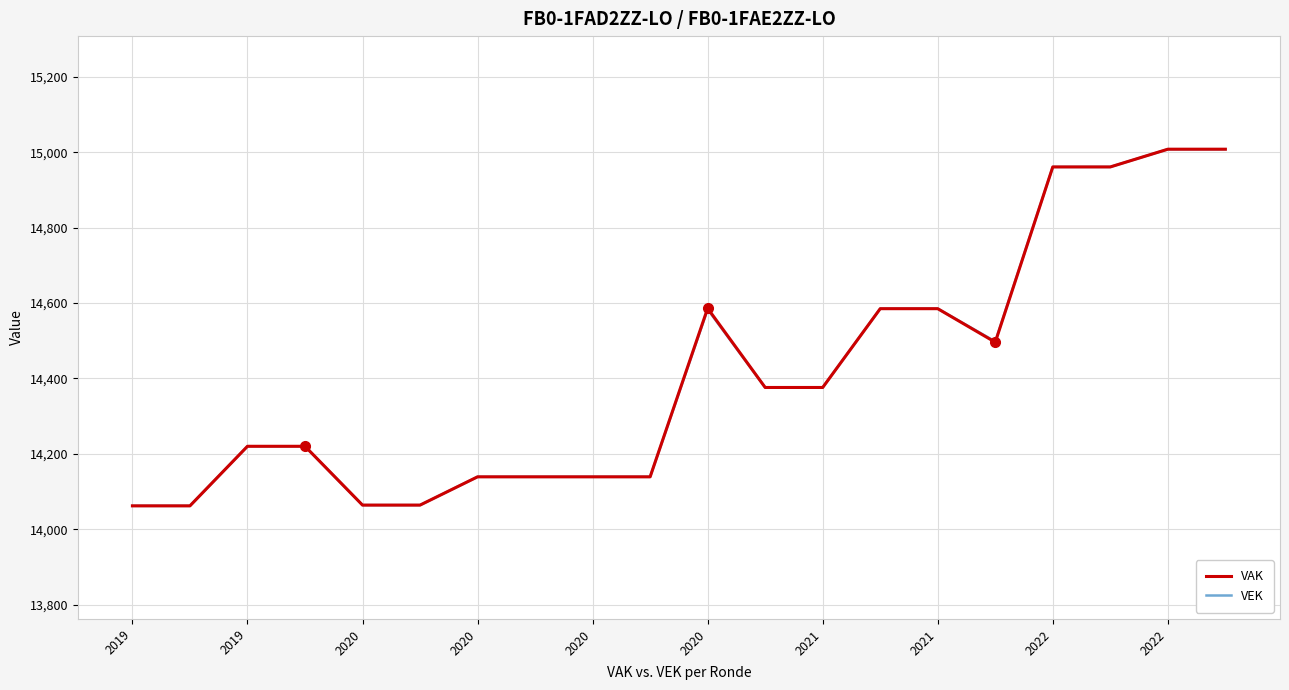

What is the greatest value displayed?

15008